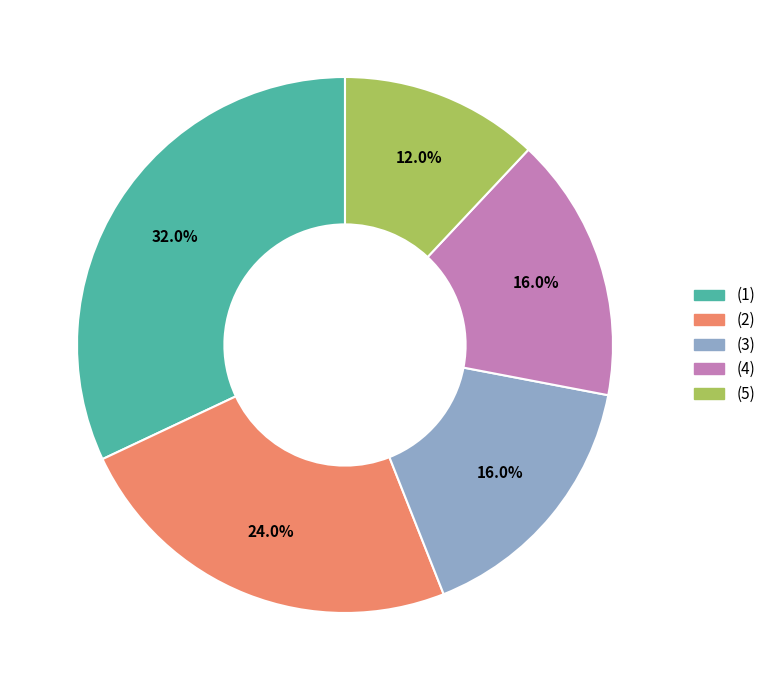

How many segments does this pie chart have?

5